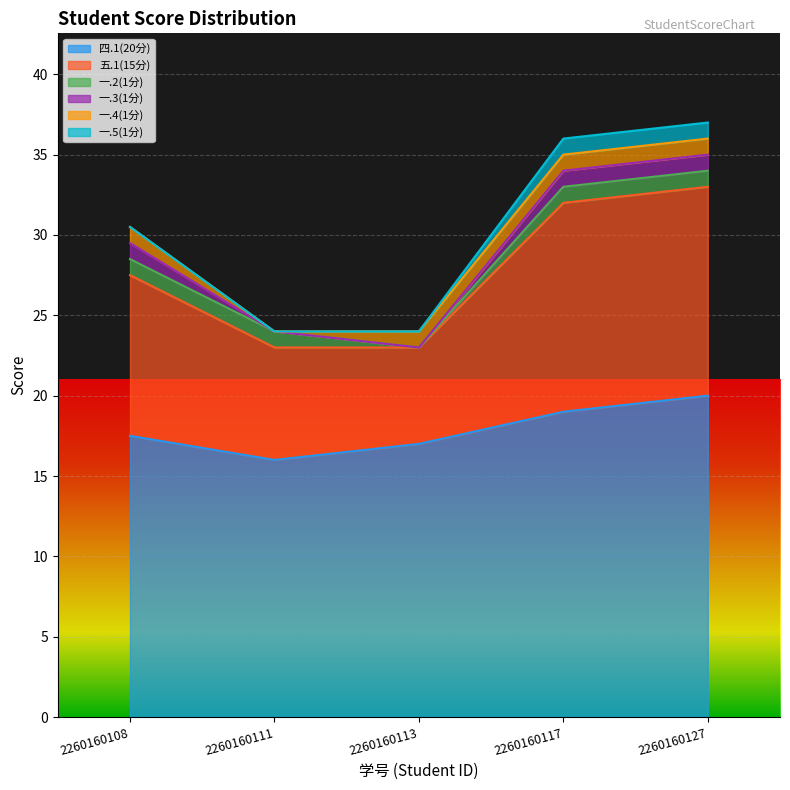

Which series has the largest total across all categories?

四.1(20分)